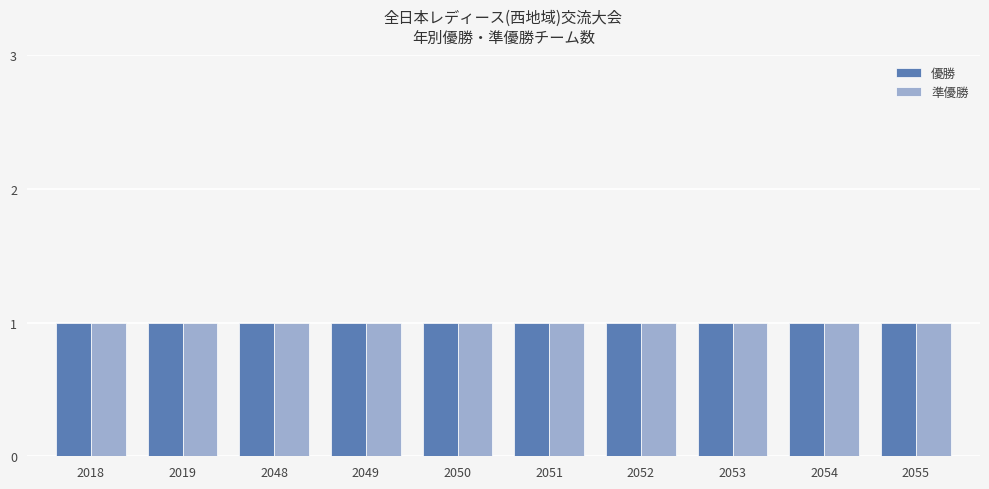

List the series in order of their peak value, lowest first.

優勝回数, 準優勝回数